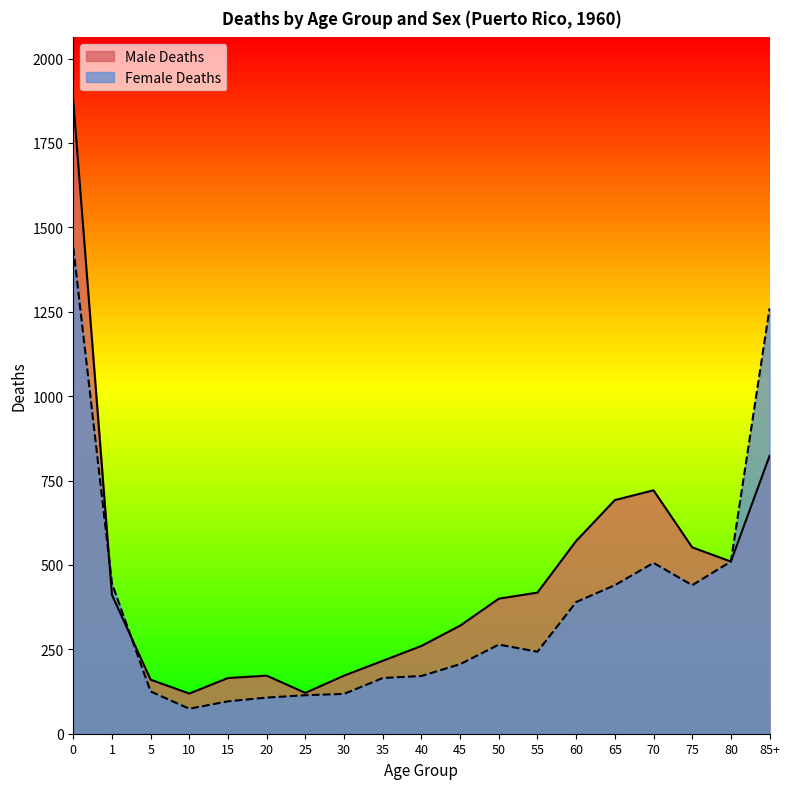

What is the label of the 11th point from the right?

35